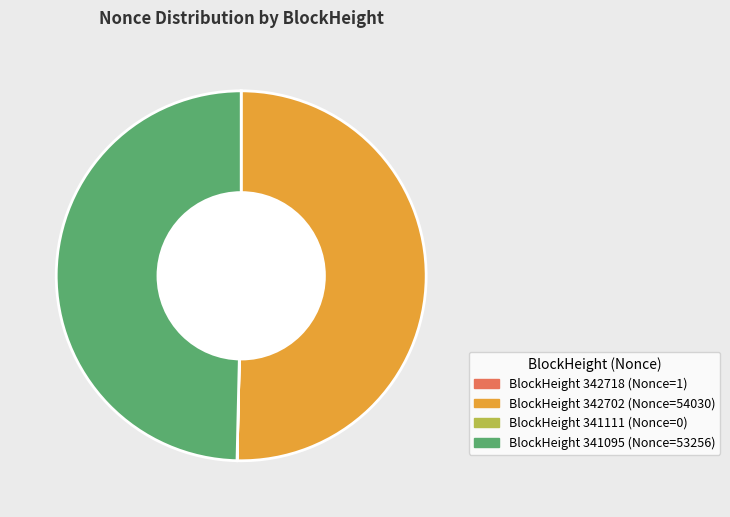

Is there any slice that represents more than half of the pie?

Yes